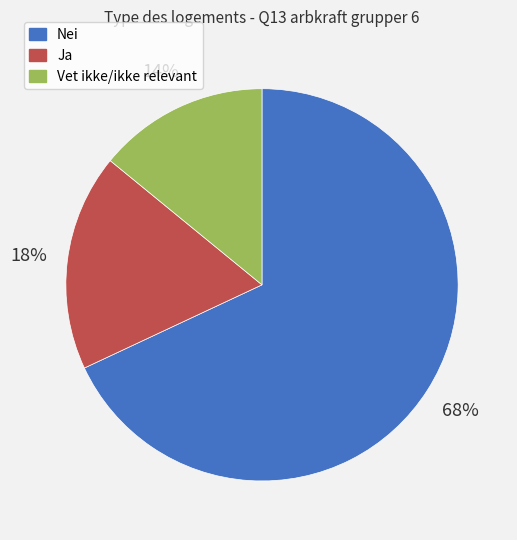

How many segments does this pie chart have?

3